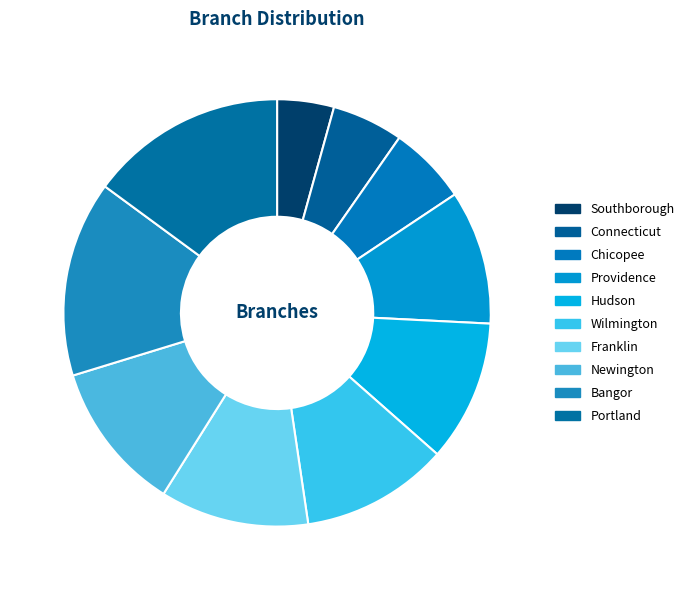

Is there any slice that represents more than half of the pie?

No